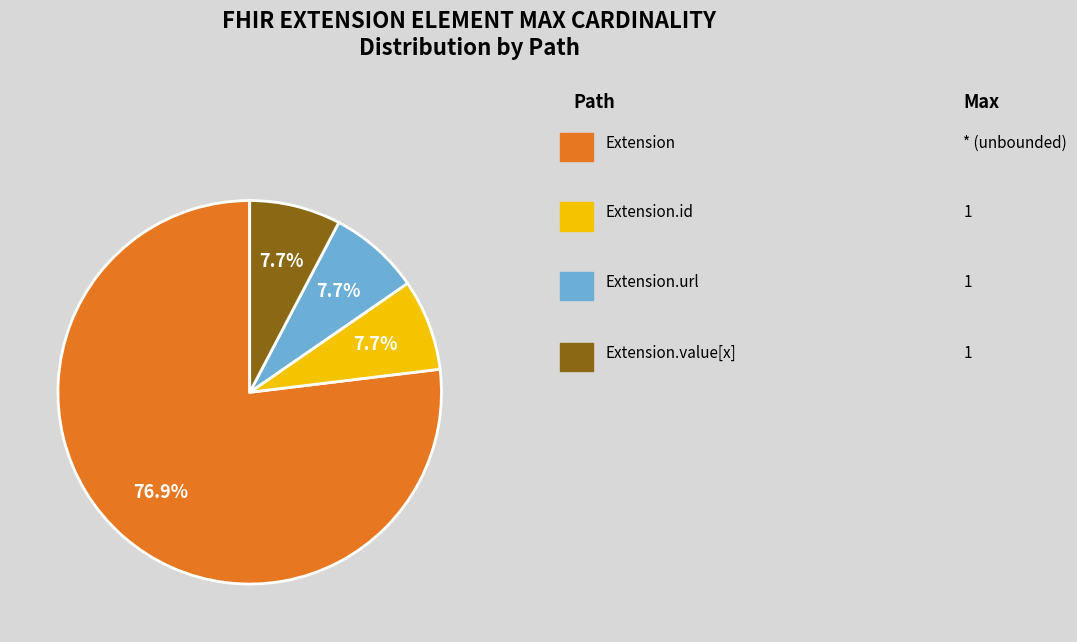

Is there a majority slice in this chart?

Yes